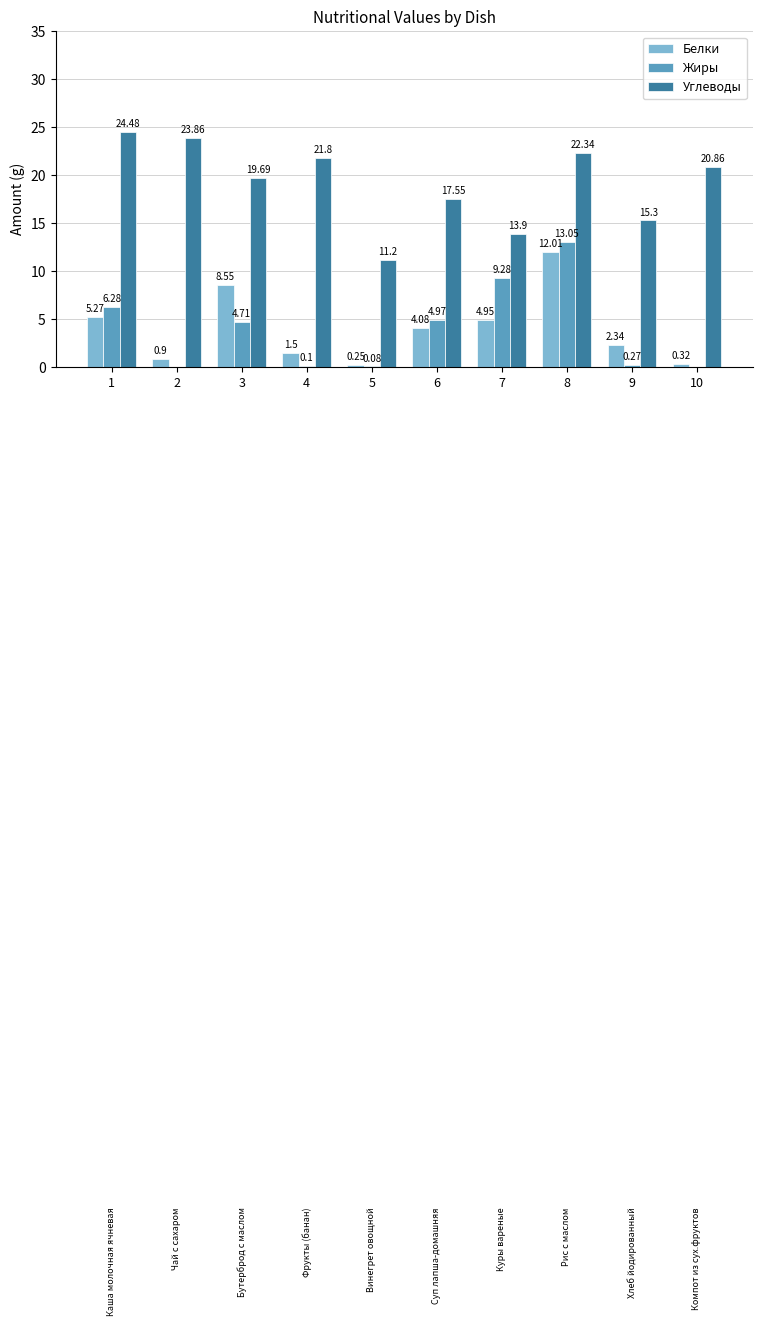

What is the sum of all Жиры values?

38.7